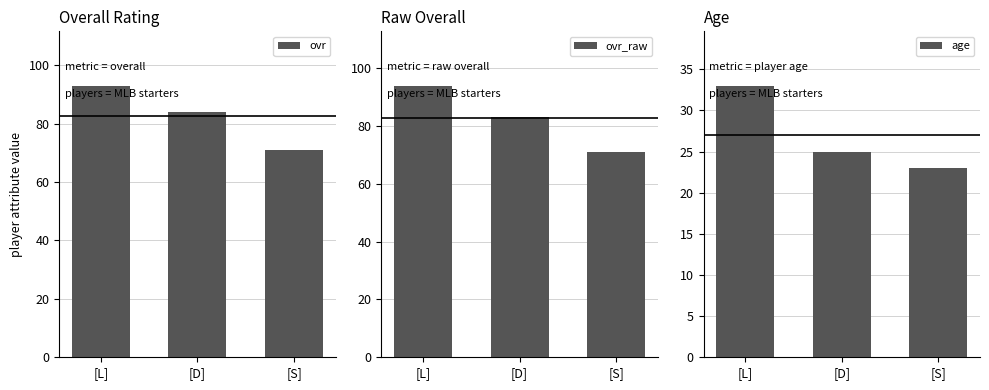

What position from the right is [D]?

2